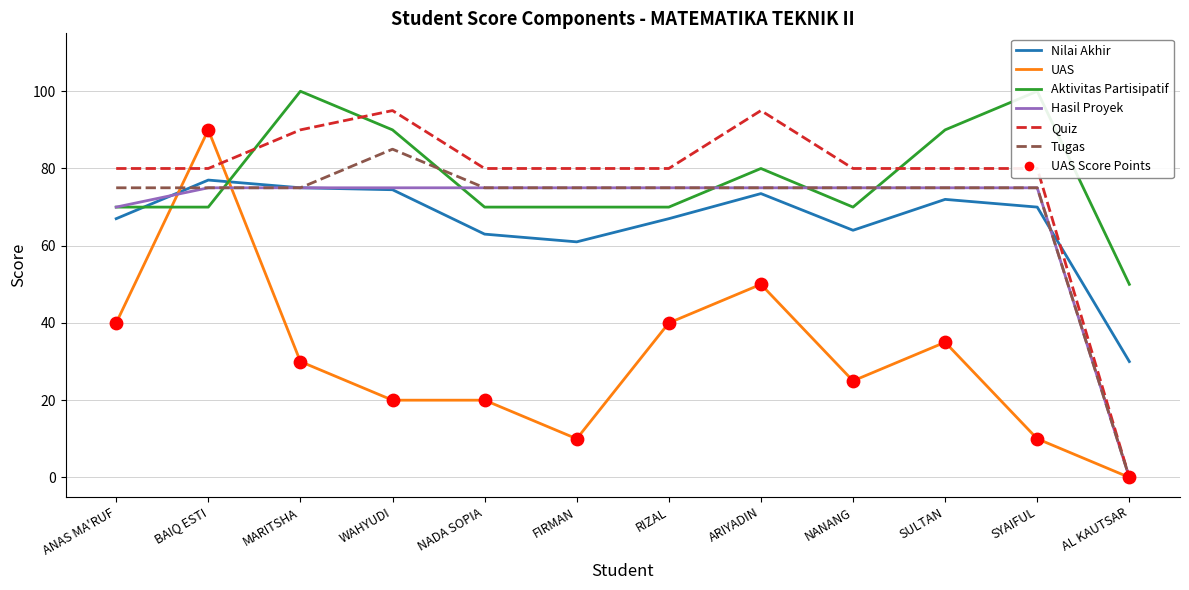

At how many categories does at least one series exceed 12?

12